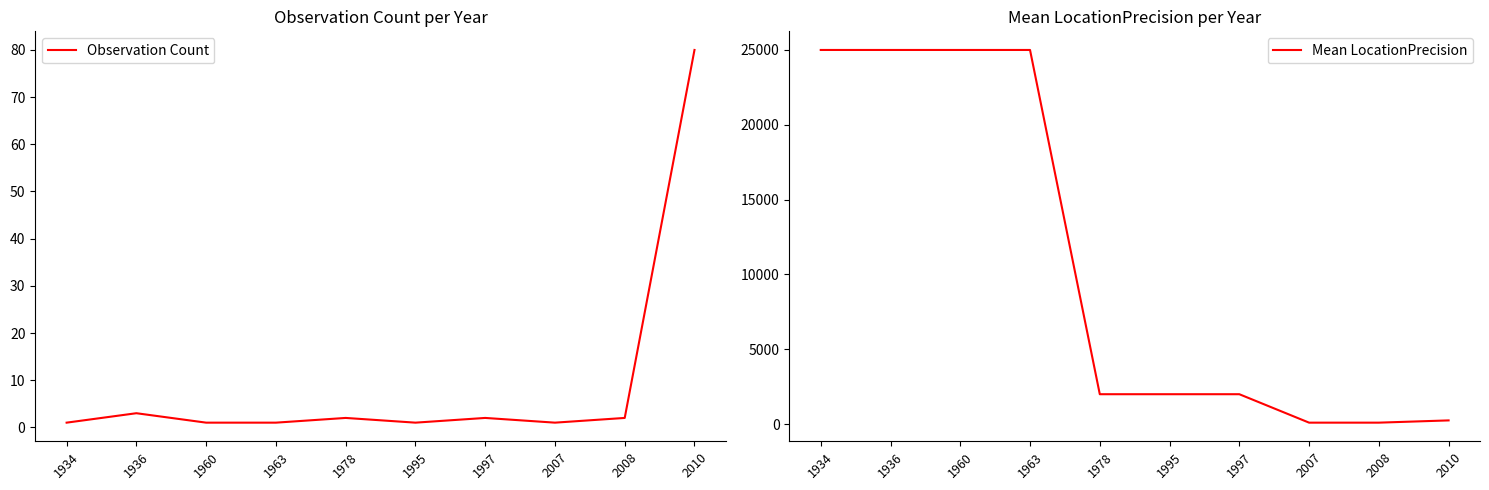

Rank the series by their average value, from lowest to highest.

Observation Count, Mean LocationPrecision